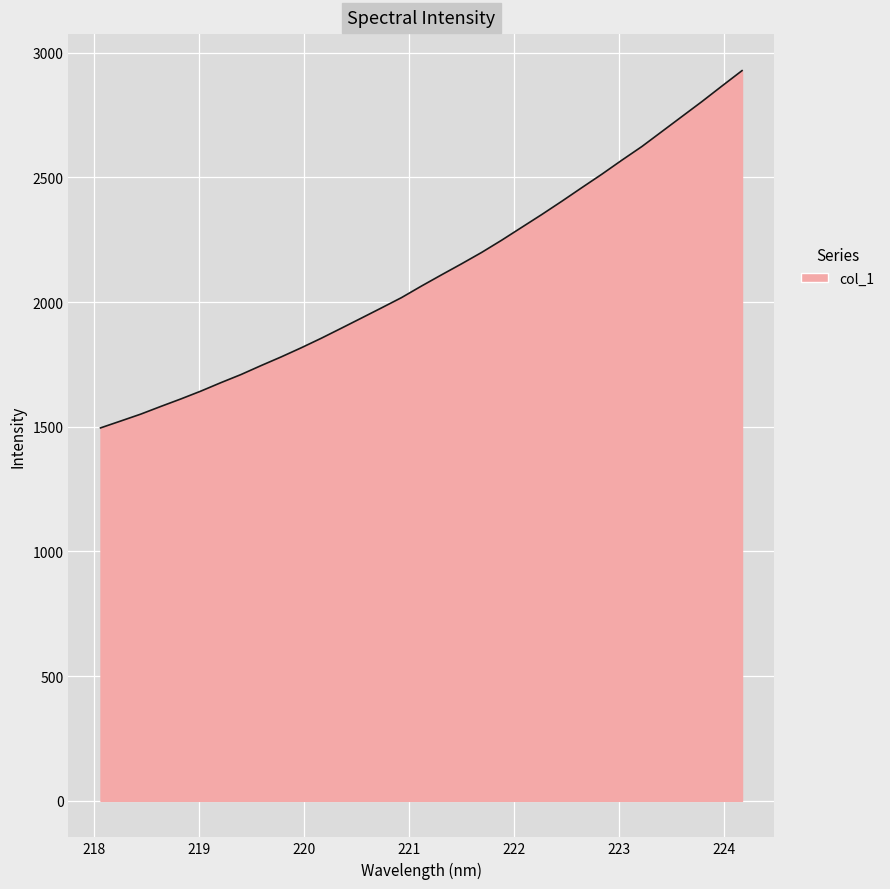

How many lines are shown in the chart?

1